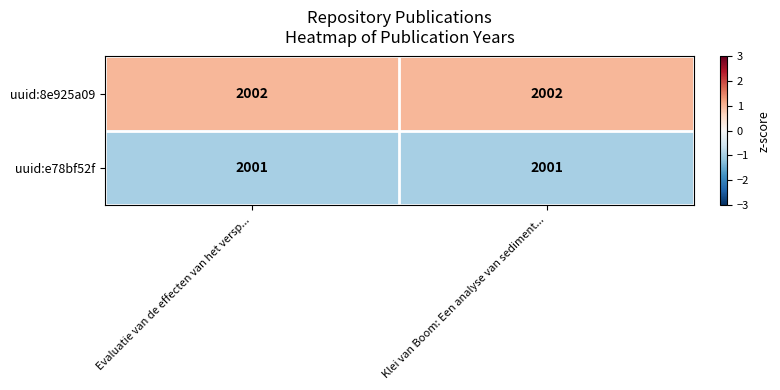

What is the average value of the uuid:e78bf52f series?

2001